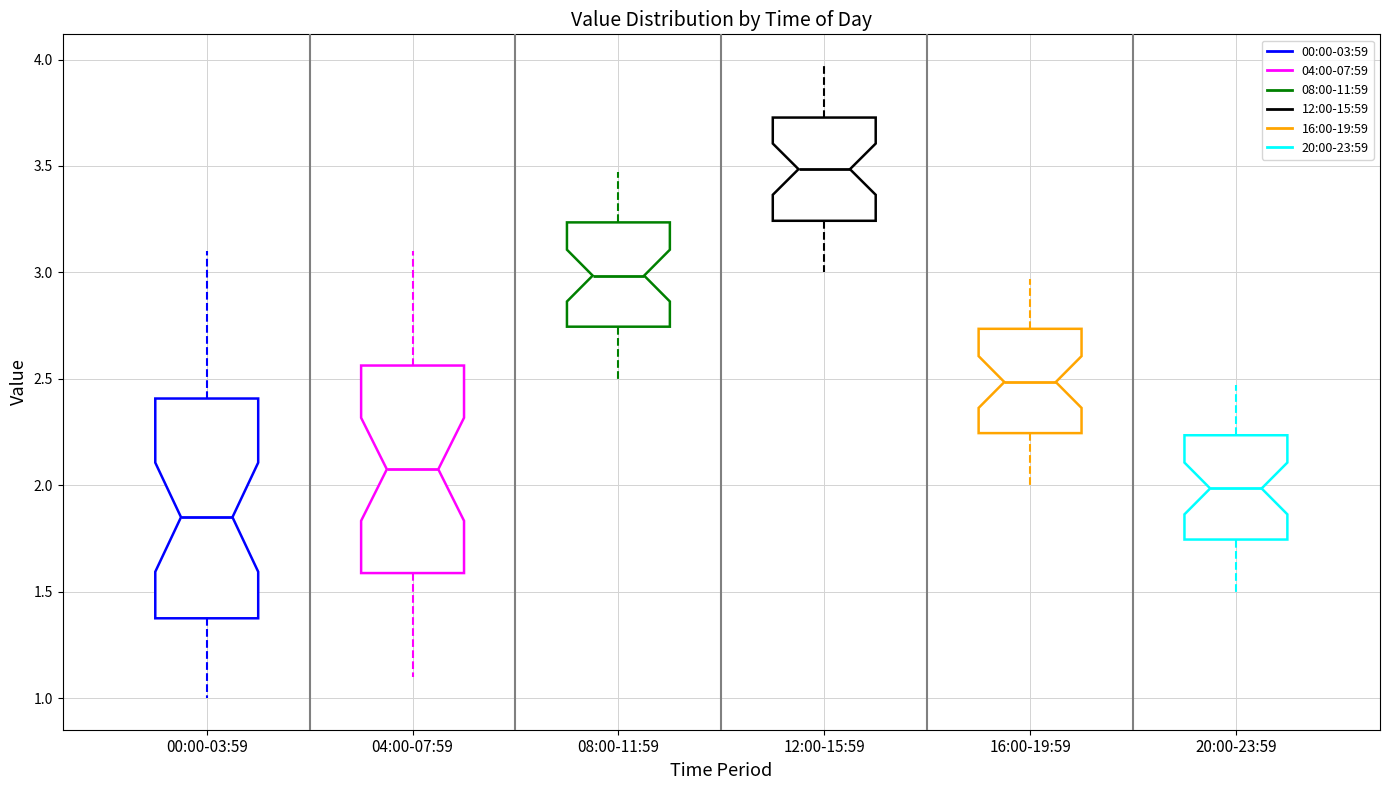

Where does the lower whisker of the box for 20:00-23:59 end on the y-axis? The values are not printed on the chart, so give them approximately, as read against the axis.

1.50